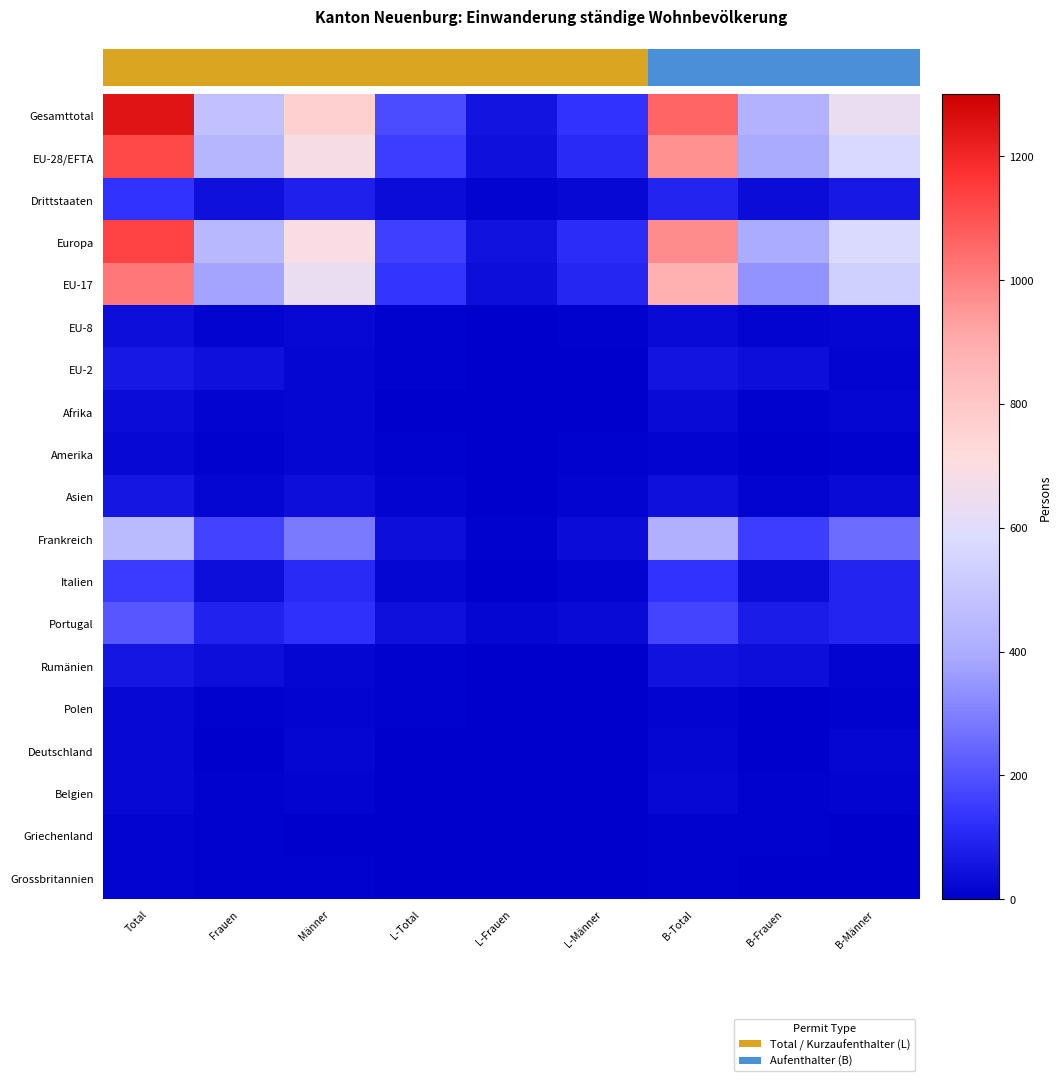

What is the maximum value shown in the chart?

1246